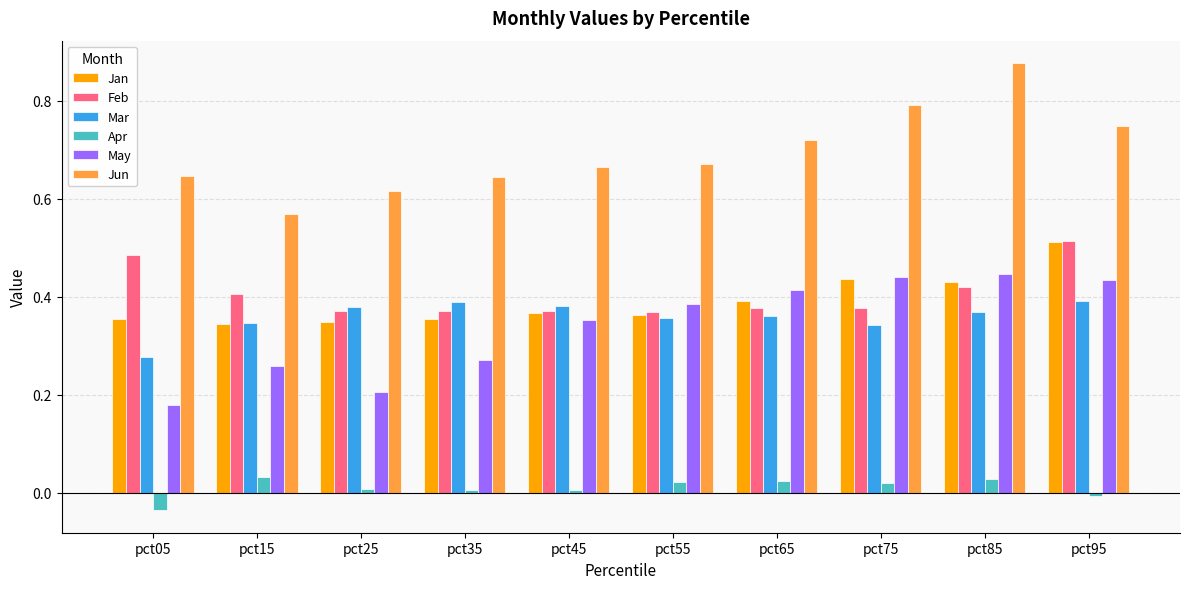

The value of Jan at pct15 is 0.1. True or false?

False